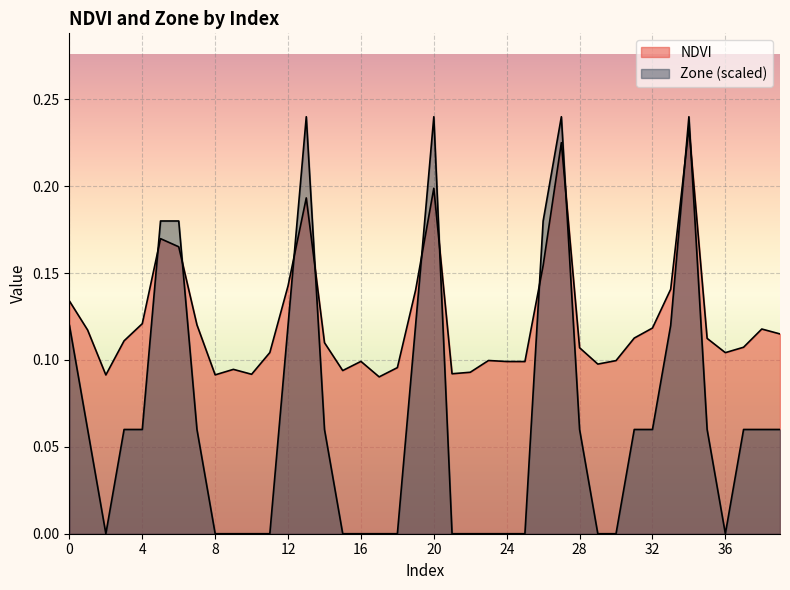

What is the difference between the maximum and minimum values in the NDVI series?

0.1